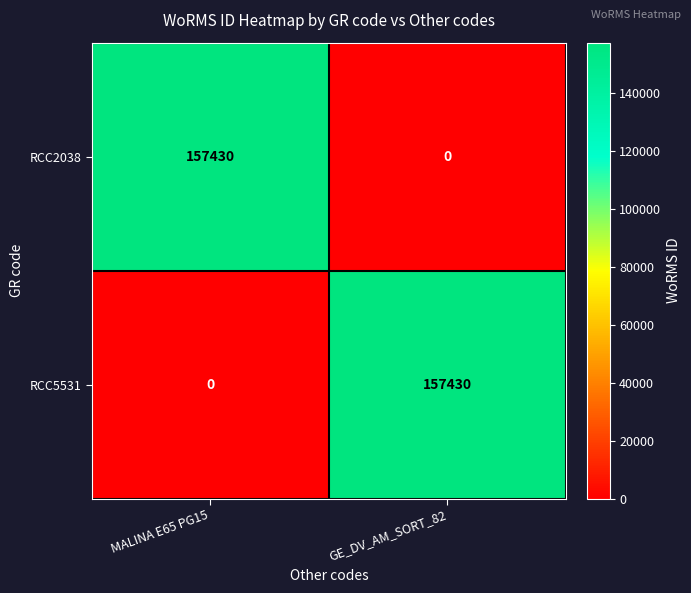

Is it true that RCC2038 equals 64909 at GE_DV_AM_SORT_82?

False